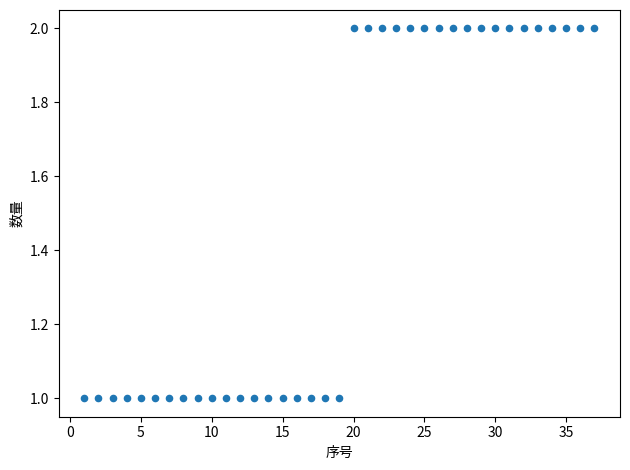

What is the range of X values (max minus min)?

36